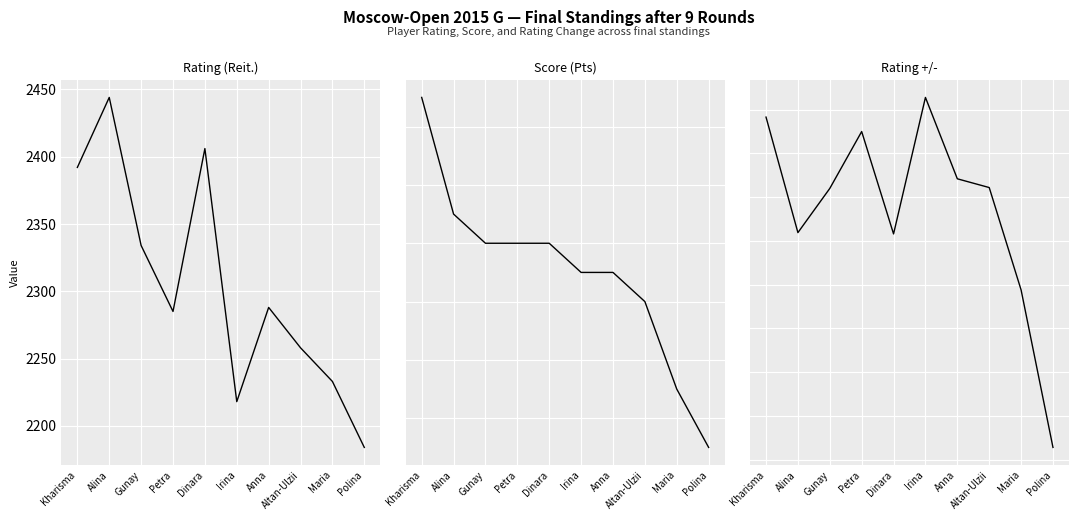

The Rating (Reit.) series shows 2258.0 at Altan-Ulzii. True or false?

True